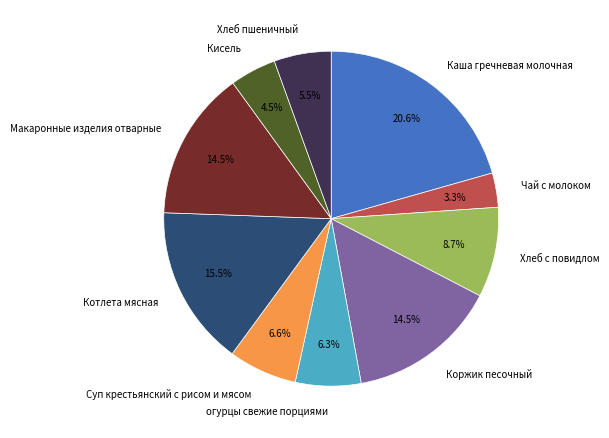

To the nearest percent, what portion does Каша гречневая молочная represent?

21%